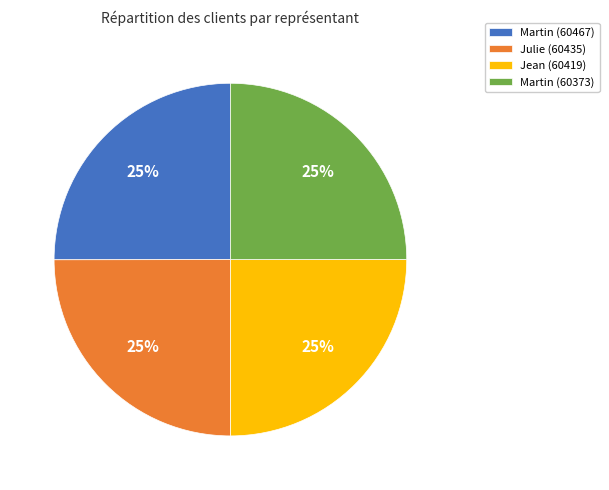

Is Julie (60435) the majority of the pie?

No